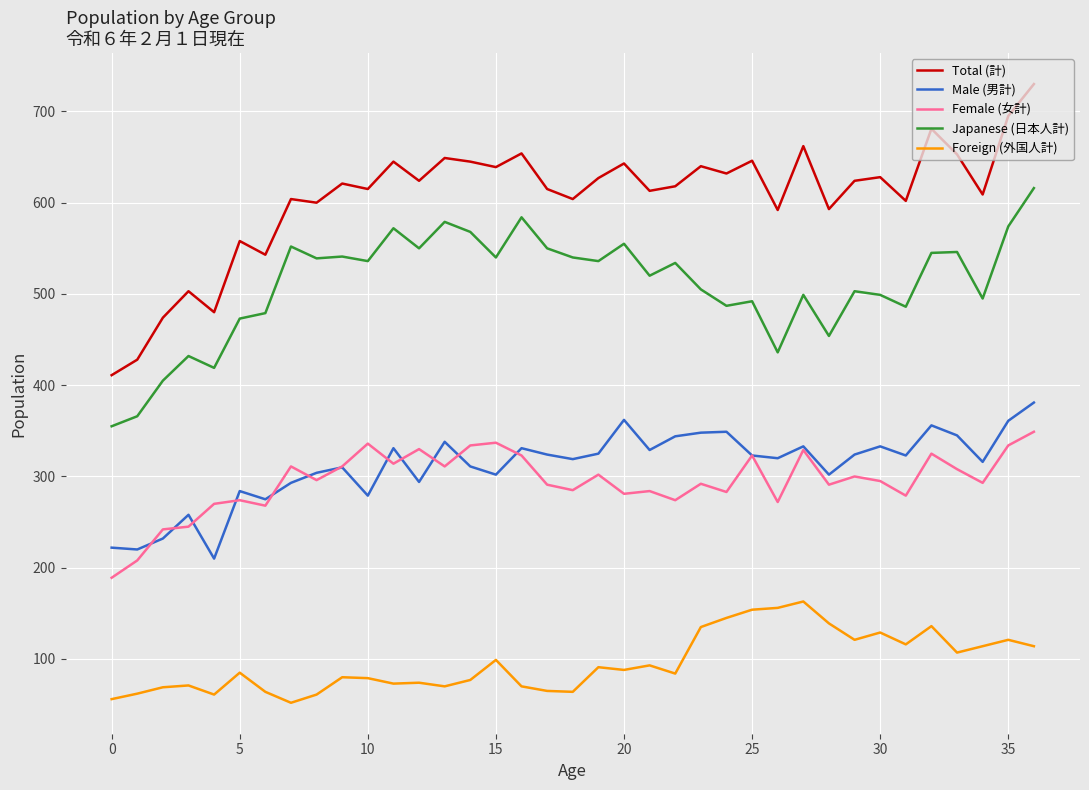

True or false: Foreign (外国人計) has more than 2 interior local peaks.

True